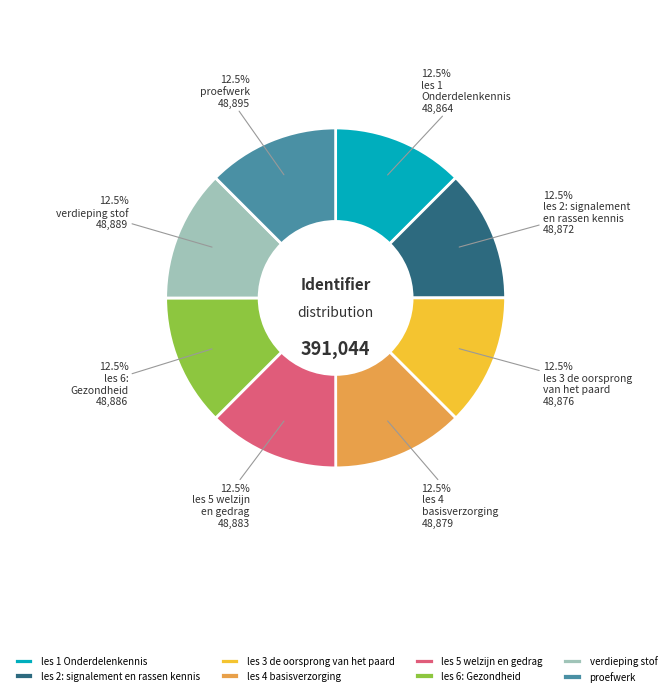

The les 5 welzijn en gedrag slice represents 3% of the pie. True or false?

False